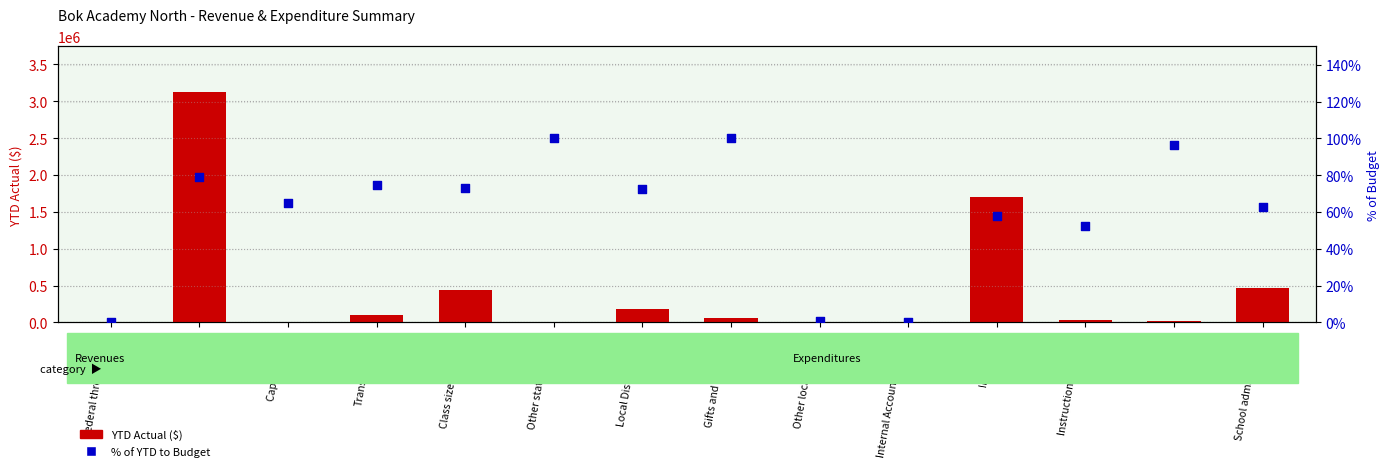

At which category is the sum across all series the highest?

FEFP